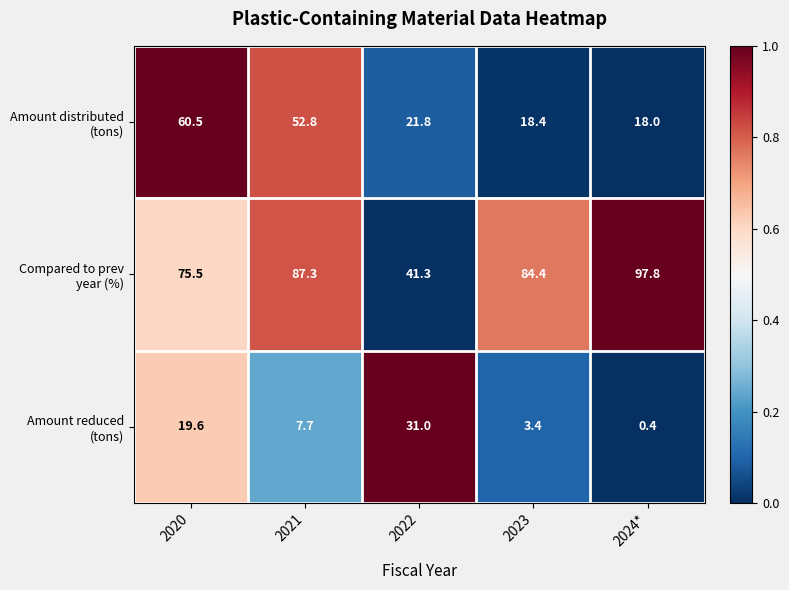

What is the difference between the highest and lowest values at 2024*?

97.4